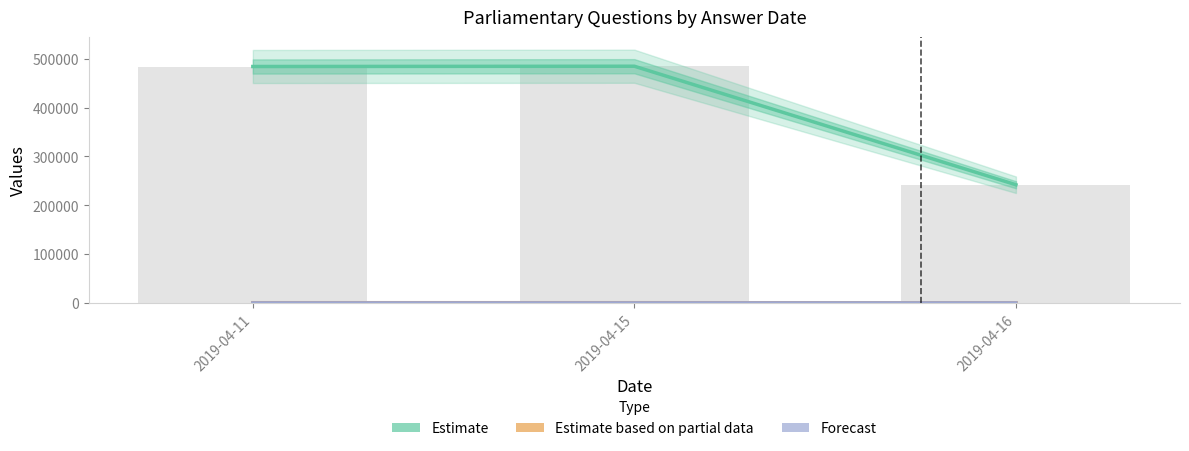

What is the value of the Forecast bar at the 1st from the left?

2